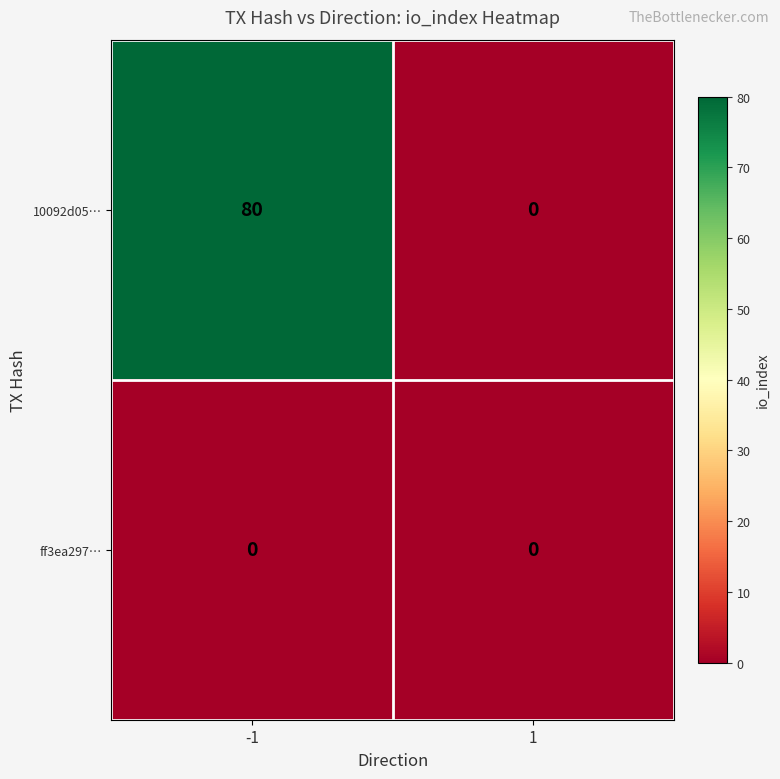

What is the sum of the 10092d05… values at -1 and 1?

80